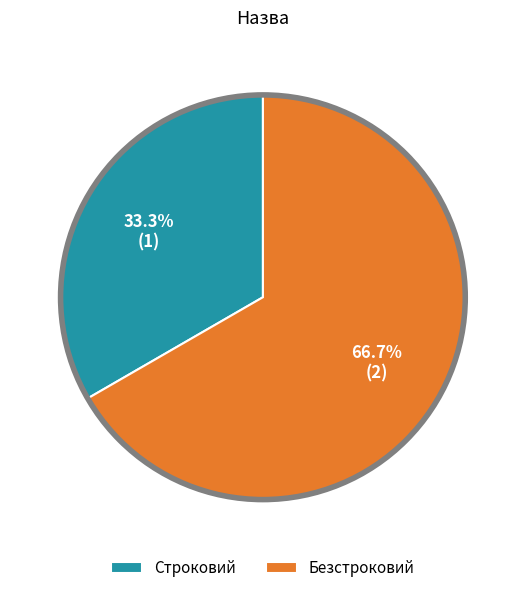

Which slice is the smallest?

Строковий